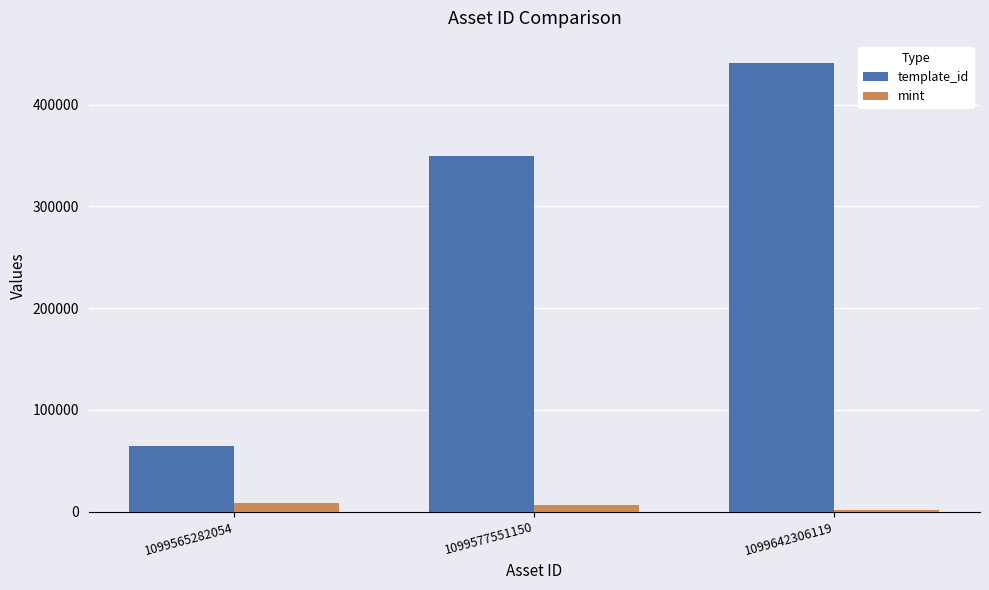

At which category is the sum across all series the highest?

1099642306119